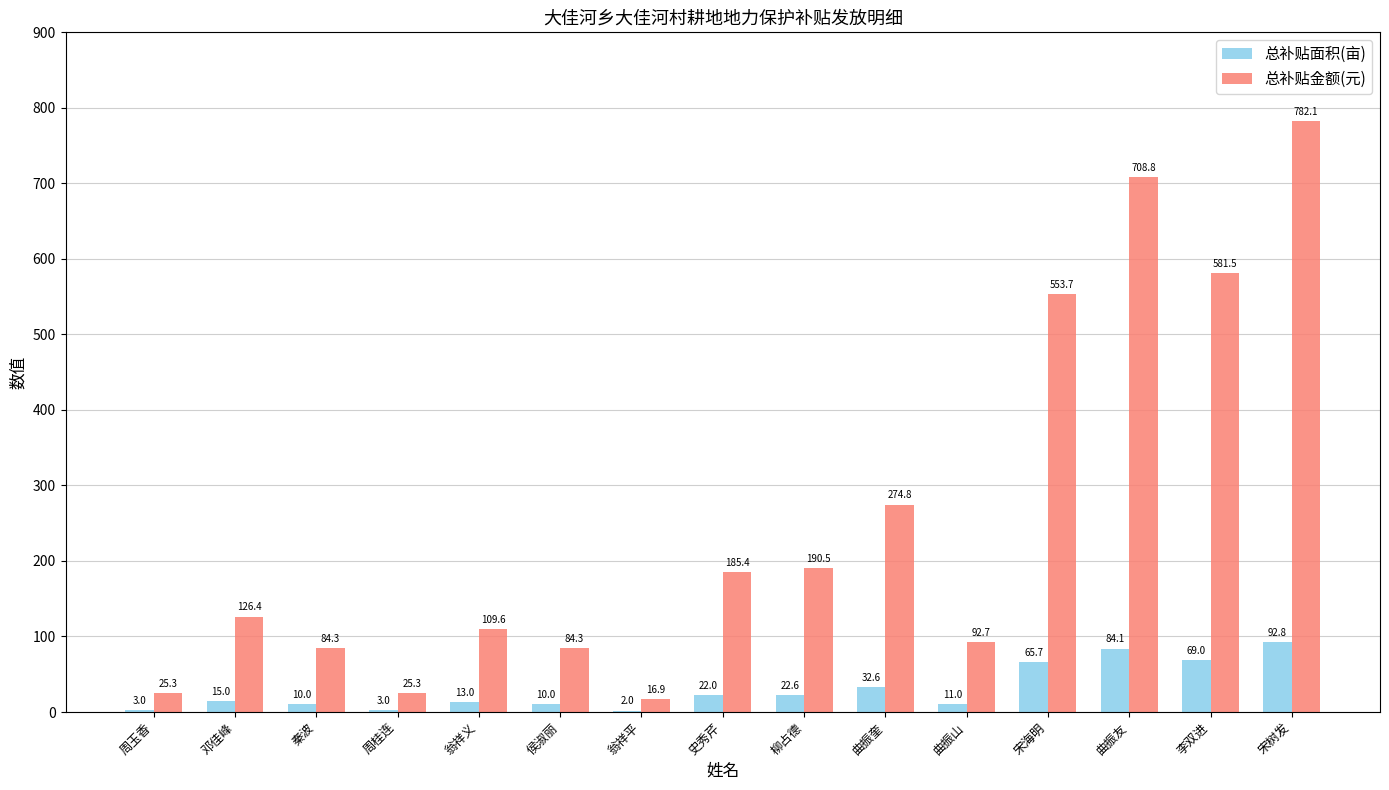

What is the greatest value displayed?

782.1